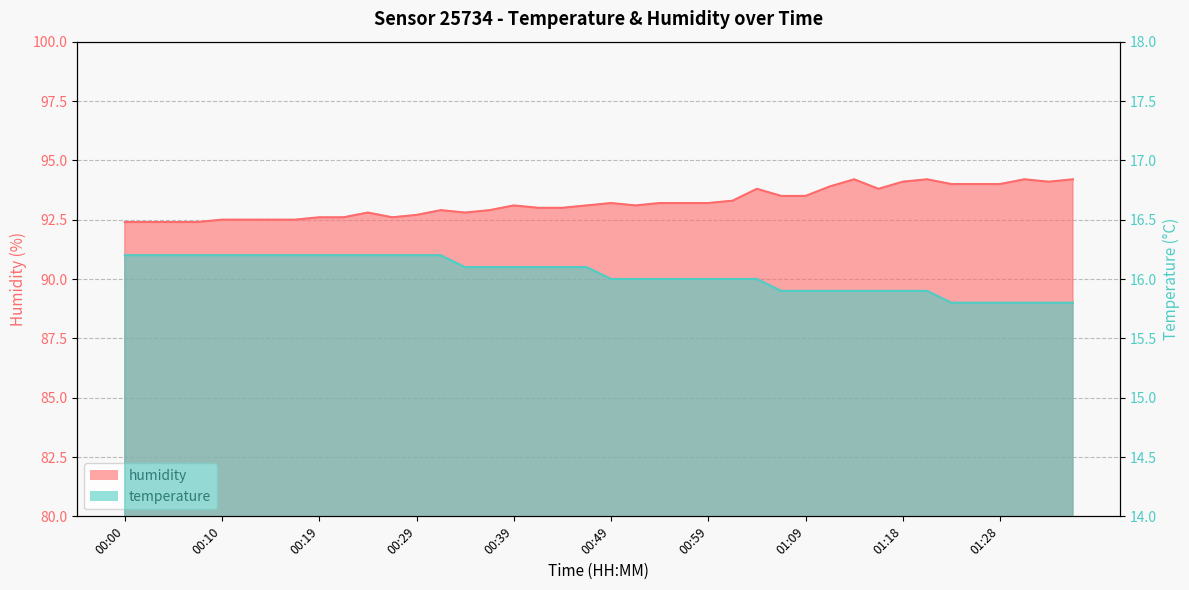

Which category has the lowest value across all series?

01:23